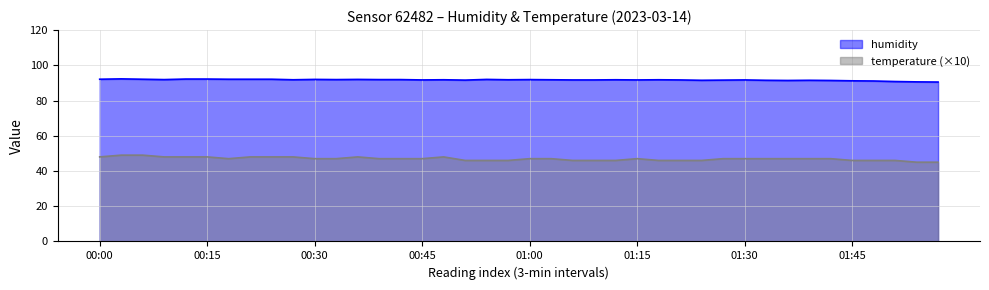

True or false: humidity has more than 0 points higher than both neighbors.

True